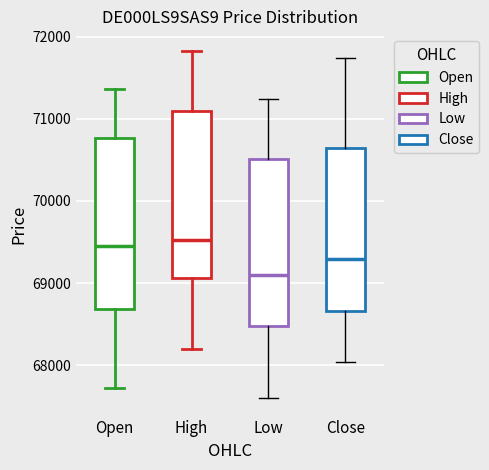

Reading left to right, transcribe this box plot: for each box, give where its median line is, the range the box spans, and where its two whiskers end, as read against the y-axis. The values are not printed on the chart, so give them approximately, as read against the axis.

Open: median 69400, box 68700 to 70800, whiskers 67700 to 71400
High: median 69500, box 69100 to 71100, whiskers 68200 to 71800
Low: median 69100, box 68500 to 70500, whiskers 67600 to 71200
Close: median 69300, box 68700 to 70600, whiskers 68000 to 71700